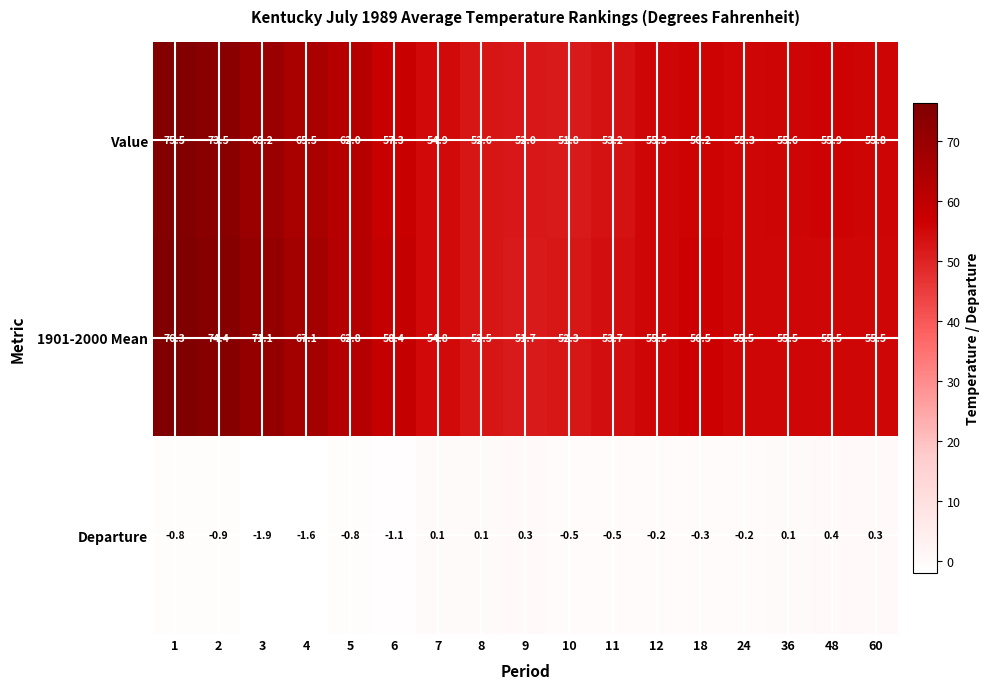

Read the Departure value at 48.

0.4